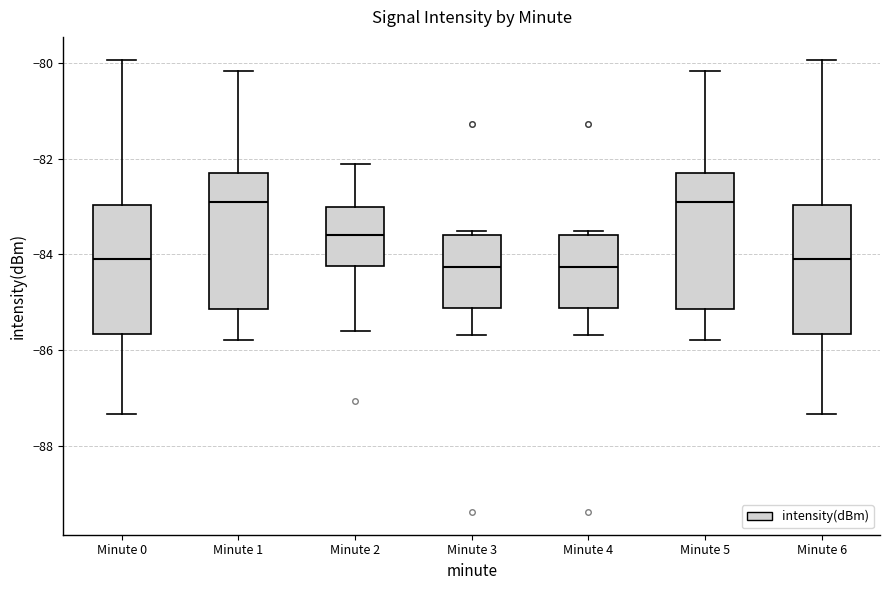

Reading left to right, transcribe this box plot: for each box, give where its median line is, the range the box spans, and where its two whiskers end, as read against the y-axis. The values are not printed on the chart, so give them approximately, as read against the axis.

Minute 0: median -84.0, box -85.6 to -83.0, whiskers -87.4 to -80.0
Minute 1: median -83.0, box -85.2 to -82.4, whiskers -85.8 to -80.2
Minute 2: median -83.6, box -84.2 to -83.0, whiskers -85.6 to -82.2
Minute 3: median -84.2, box -85.2 to -83.6, whiskers -85.6 to -83.6 (just above the box's upper edge)
Minute 4: median -84.2, box -85.2 to -83.6, whiskers -85.6 to -83.6 (just above the box's upper edge)
Minute 5: median -83.0, box -85.2 to -82.4, whiskers -85.8 to -80.2
Minute 6: median -84.0, box -85.6 to -83.0, whiskers -87.4 to -80.0